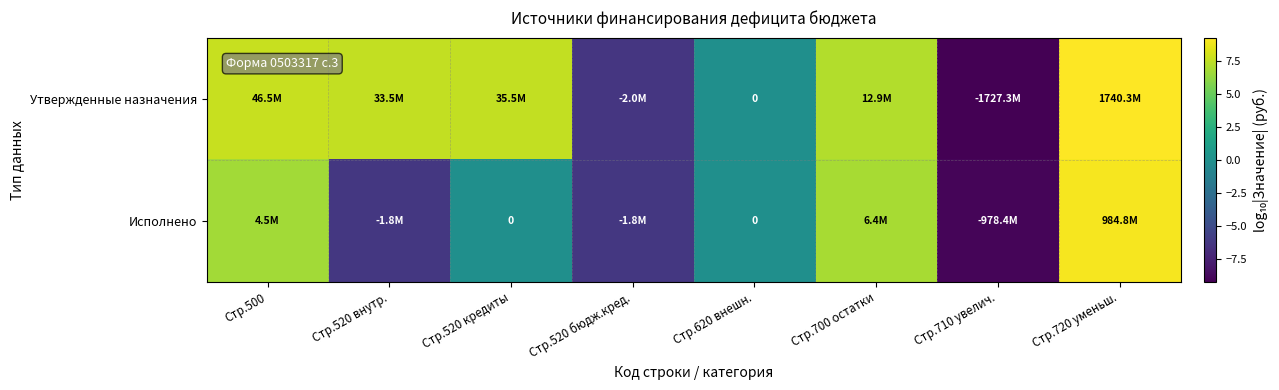

List the series in order of their peak value, lowest first.

Исполнено, Утвержденные назначения